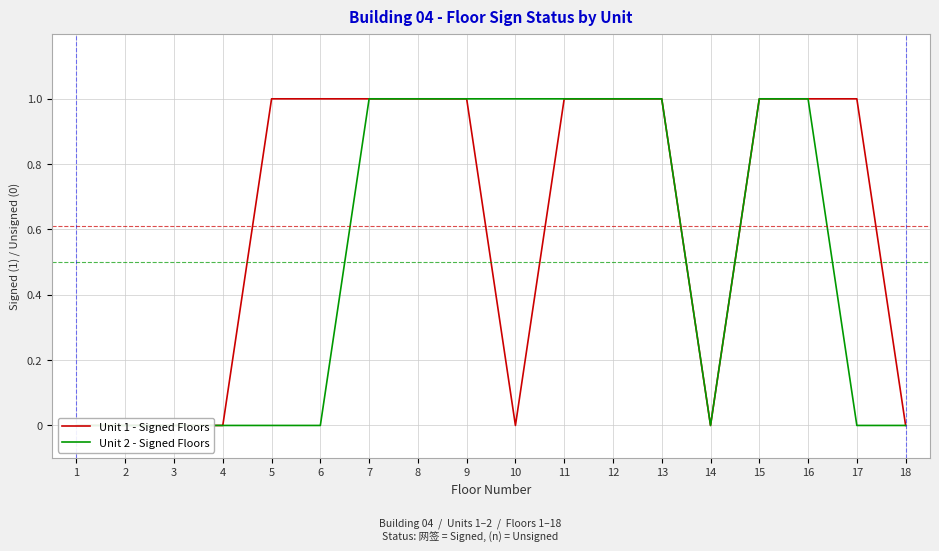

Reading right to left, what are all the values shown in this chart?

Unit 1 - Signed Floors: 0	1	1	1	0	1	1	1	0	1	1	1	1	1	0	0	0	0
Unit 2 - Signed Floors: 0	0	1	1	0	1	1	1	1	1	1	1	0	0	0	0	0	0